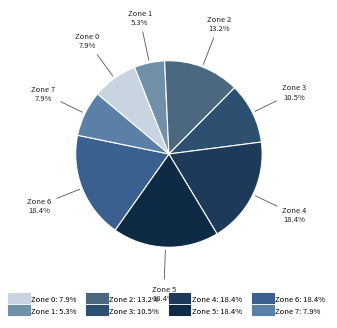

How many segments does this pie chart have?

8